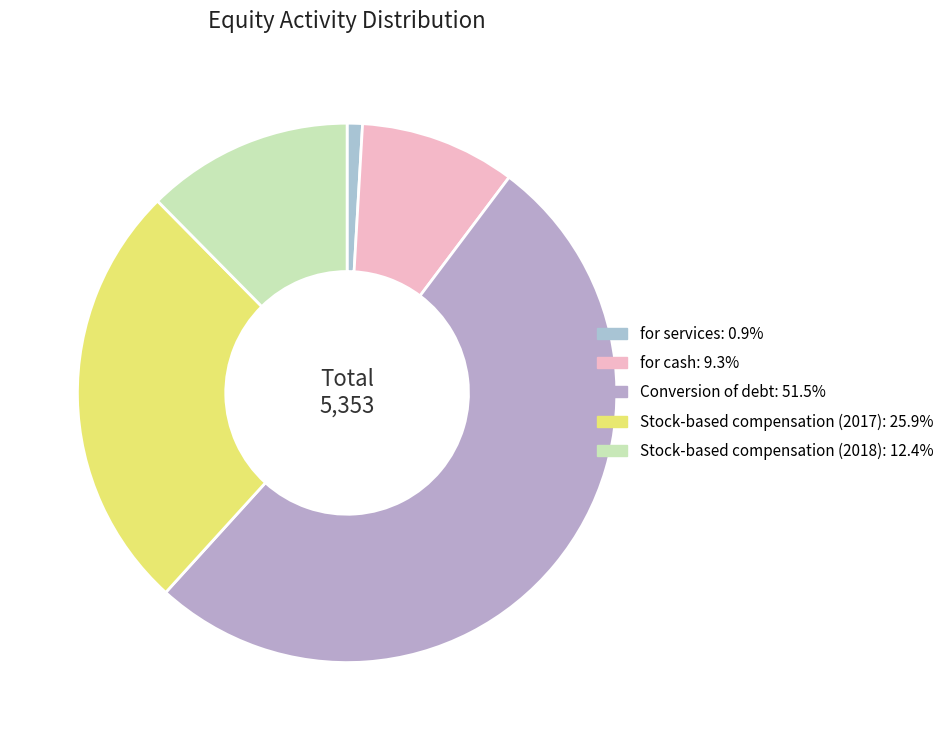

What is the change in value from Stock-based compensation (2017) to Stock-based compensation (2018)?

-720